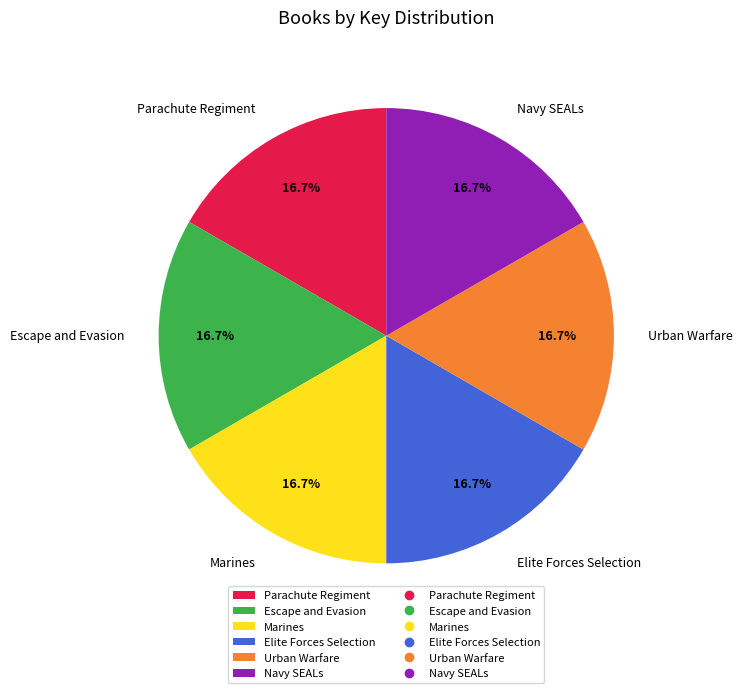

True or false: Elite Forces Selection accounts for 17% of the total.

True